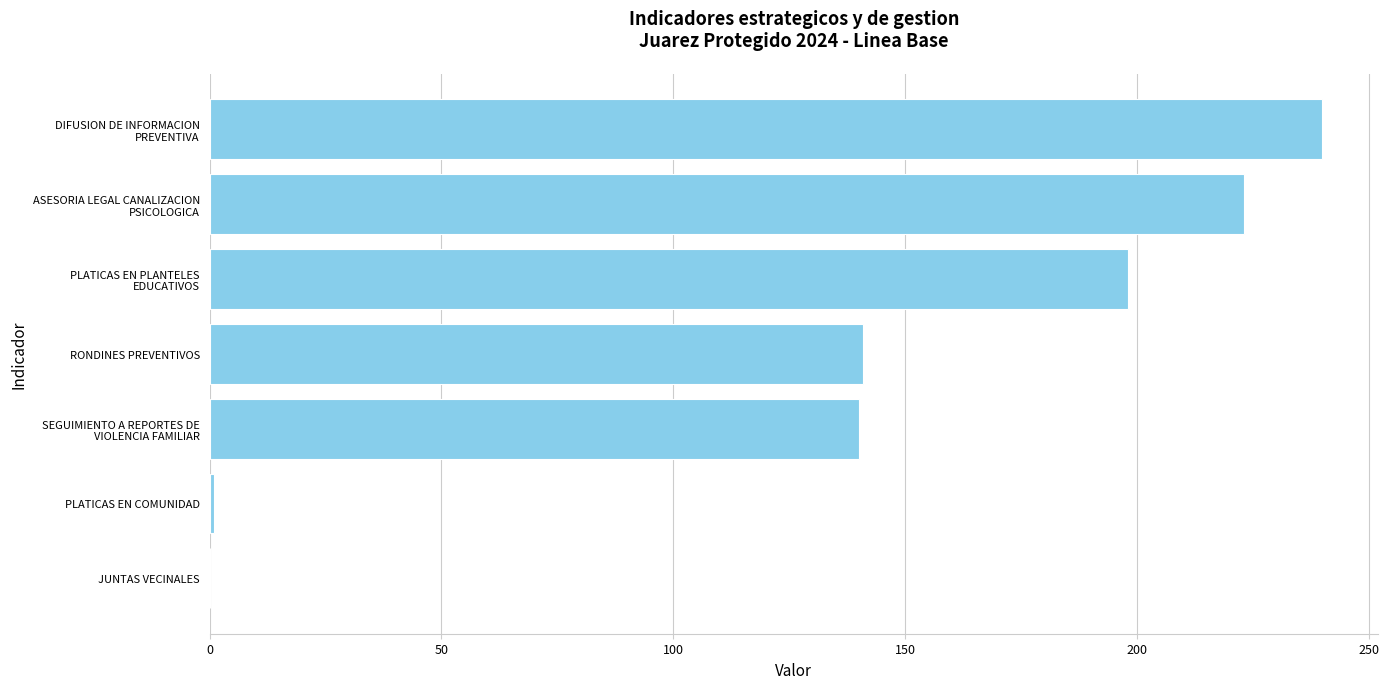

What is the greatest value displayed?

240